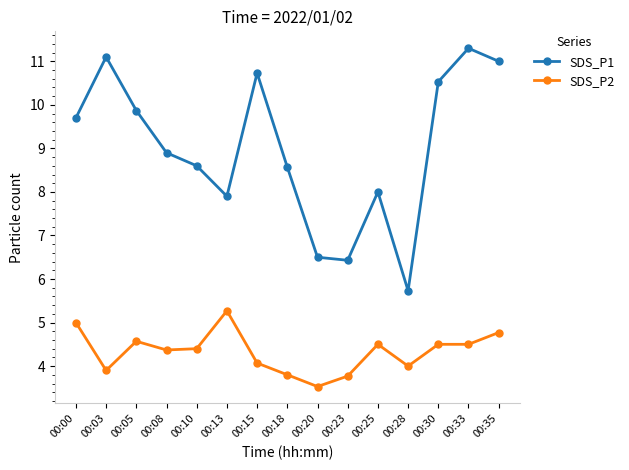

What is the difference between the SDS_P2 values at 00:00 and 00:30?

0.5